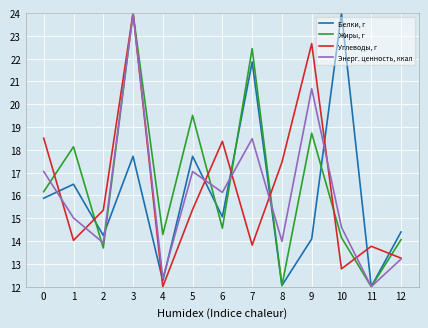

Where is Углеводы, г nearest to the value 18?

6